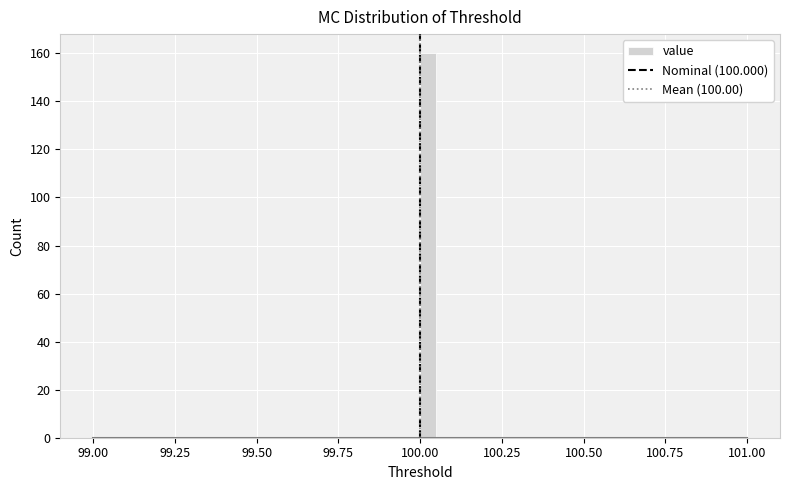

Read against the x-axis, roughly where is the centre of the tallest bar?

100.05